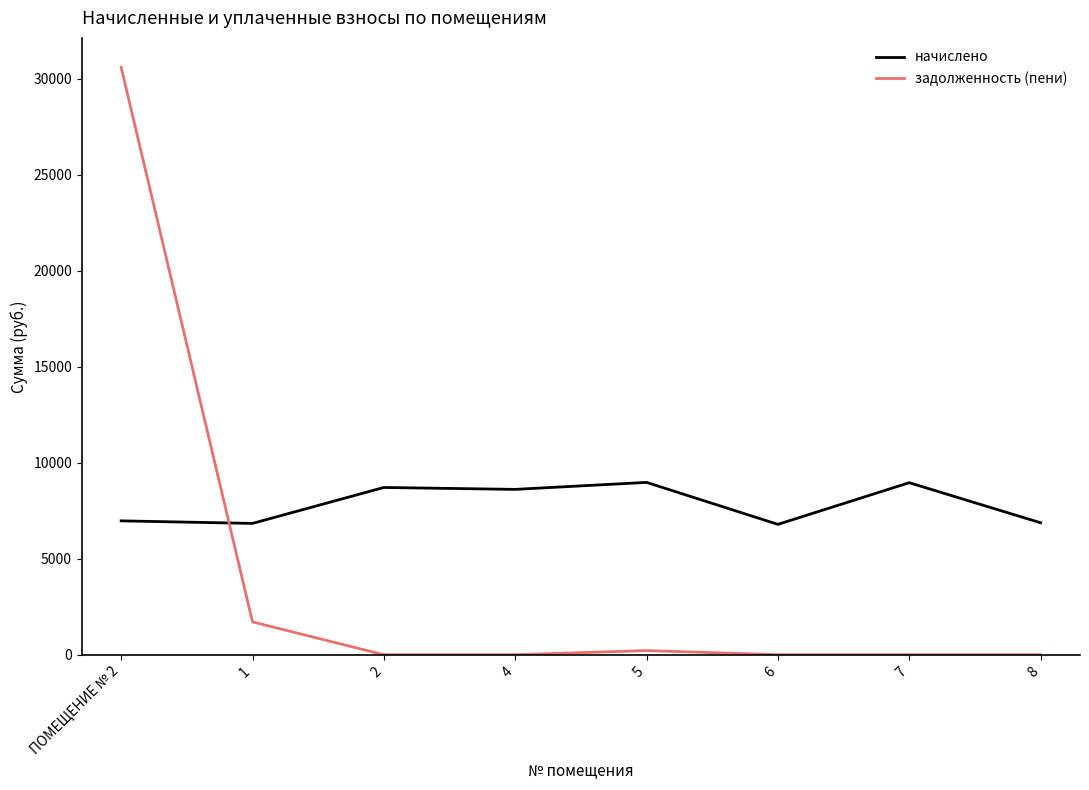

What is the difference between the highest and lowest values at ПОМЕЩЕНИЕ № 2?

23622.3